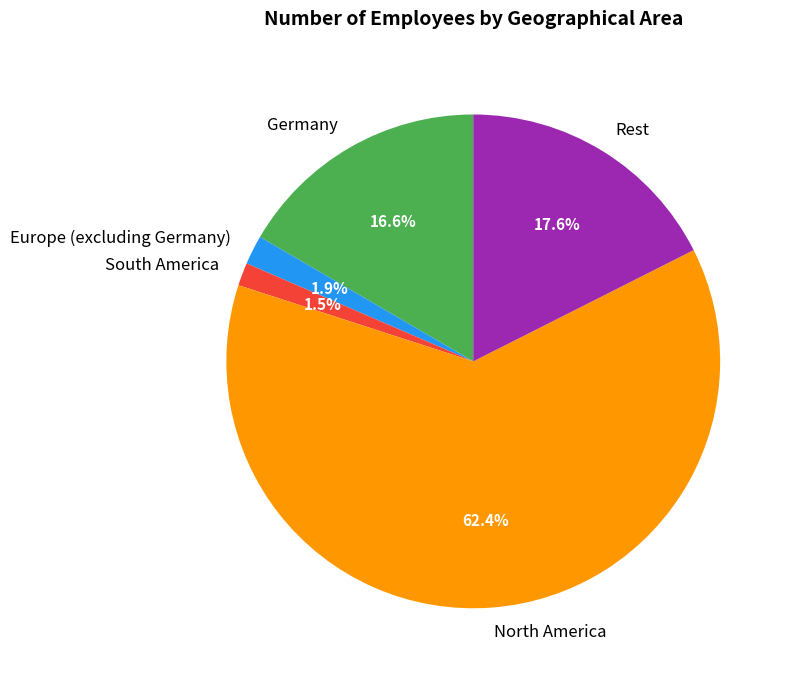

Approximately how many times larger is the value at Europe (excluding Germany) compared to Germany?

0.1